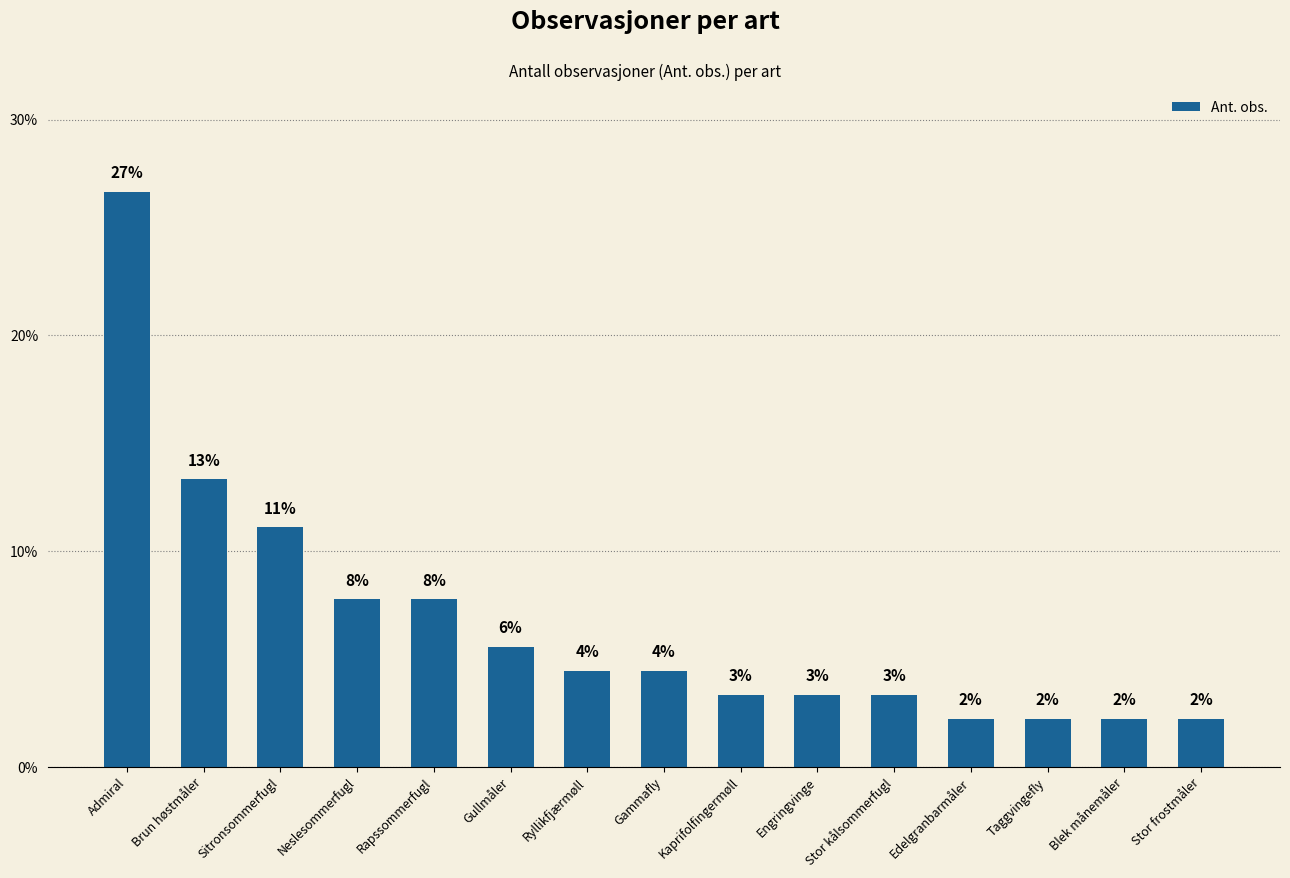

How many bars are there in total?

15